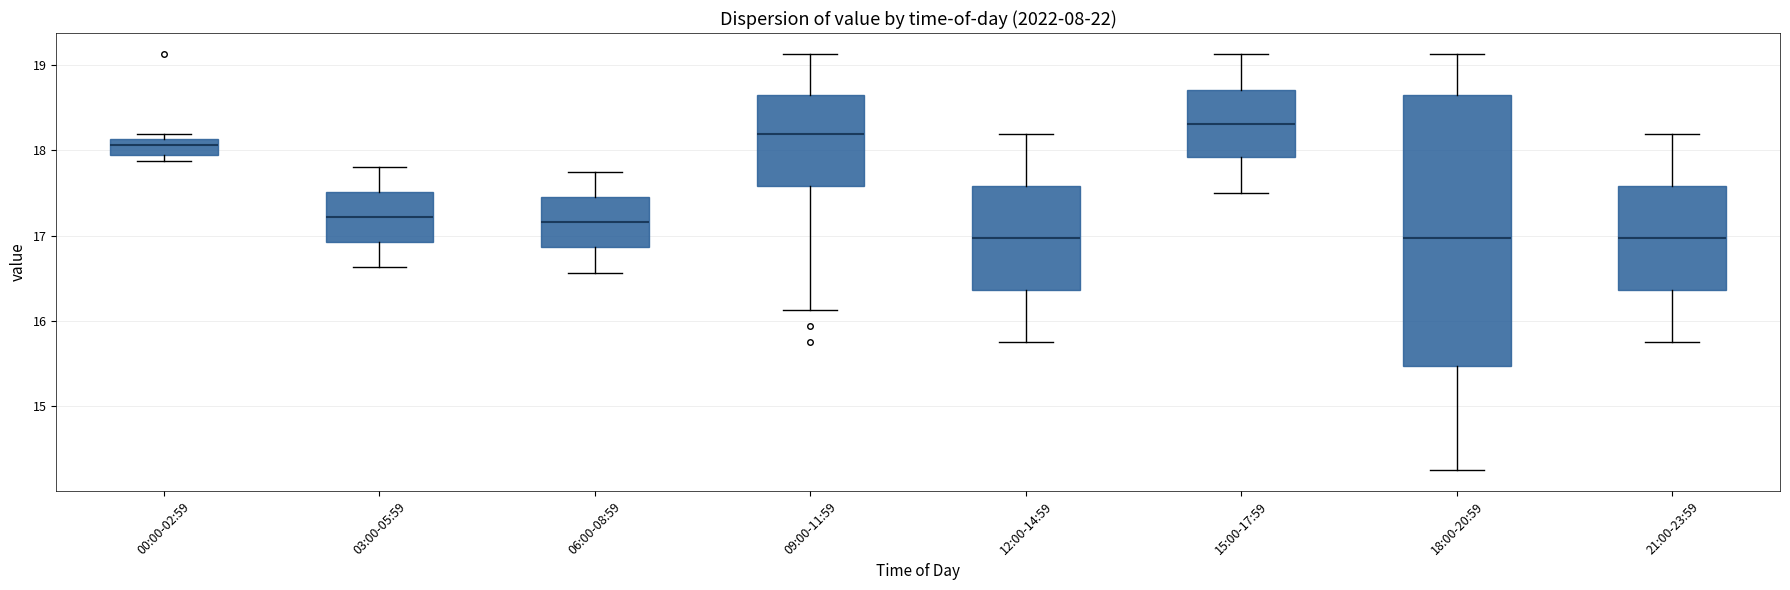

Which box is the tallest, from its lower edge to its upper edge?

18:00-20:59